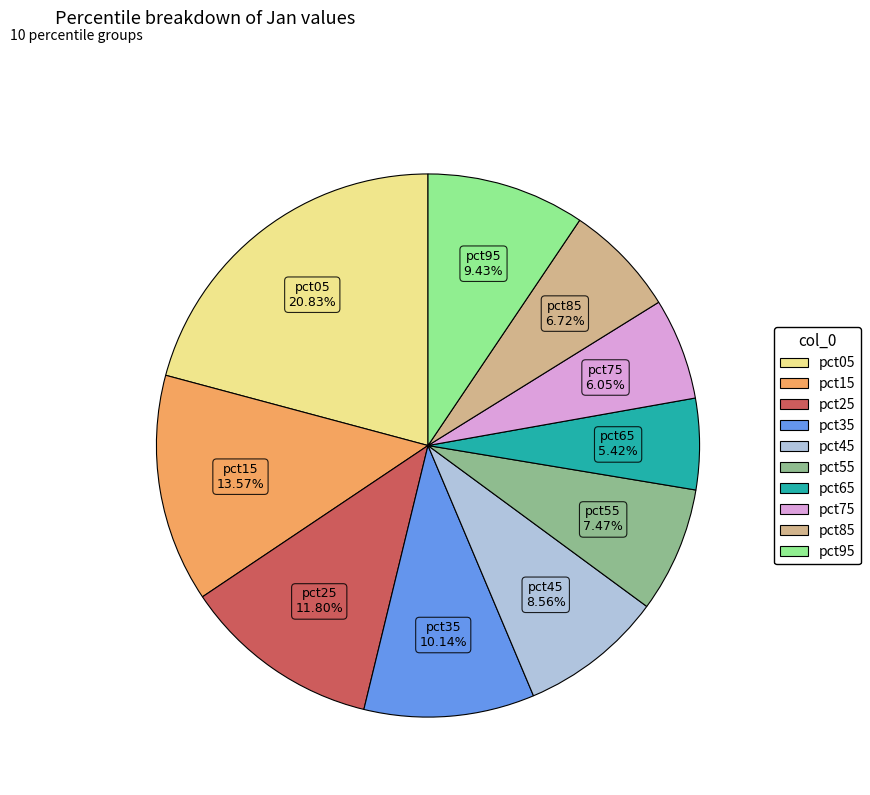

The pct15 slice represents 21% of the pie. True or false?

False